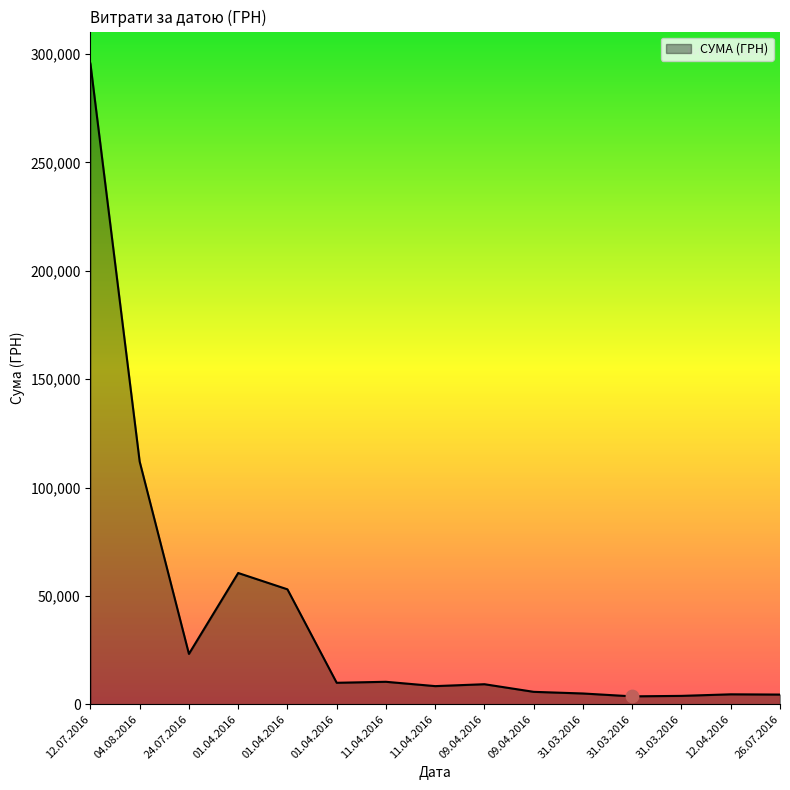

What is the change in value from 01.04.2016 to 12.04.2016?

-48455.1